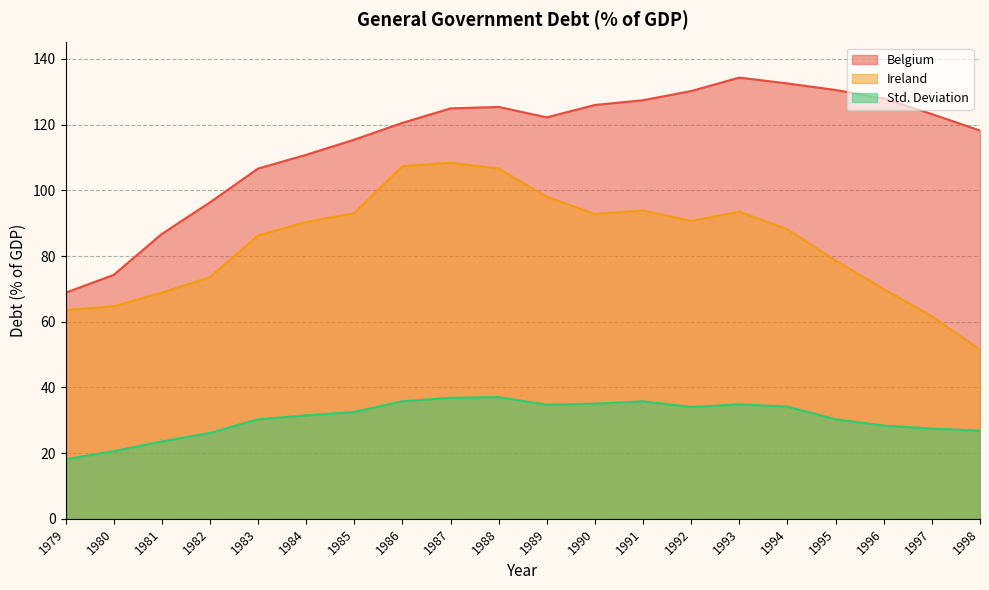

Where is the first local maximum for Std. Deviation?

1988